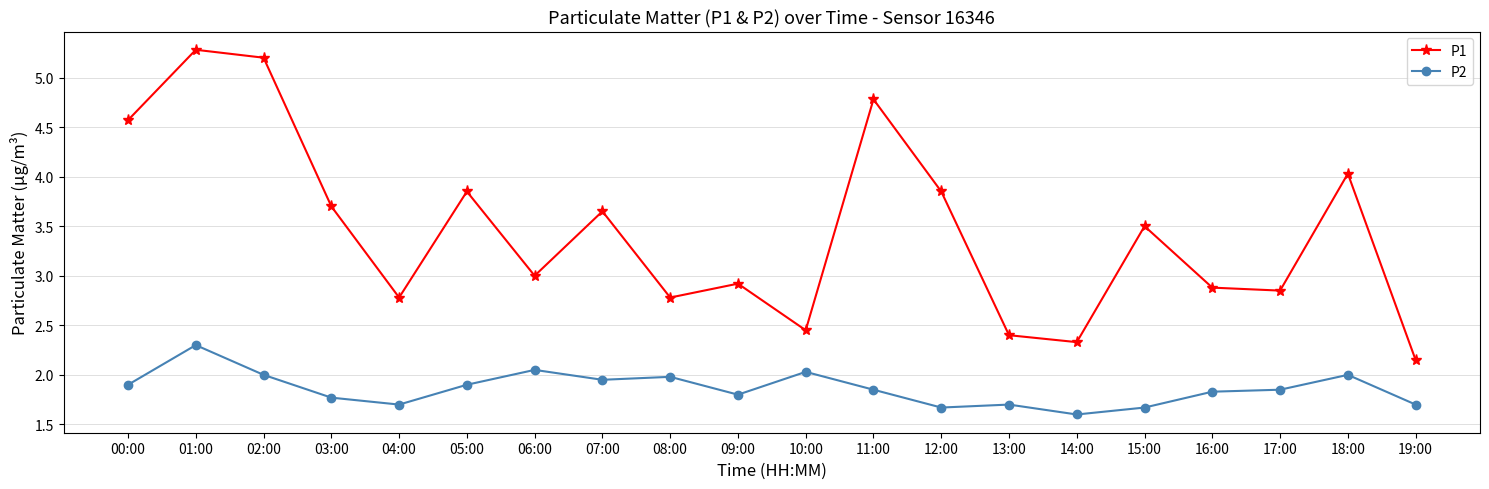

How many series are shown in this chart?

2